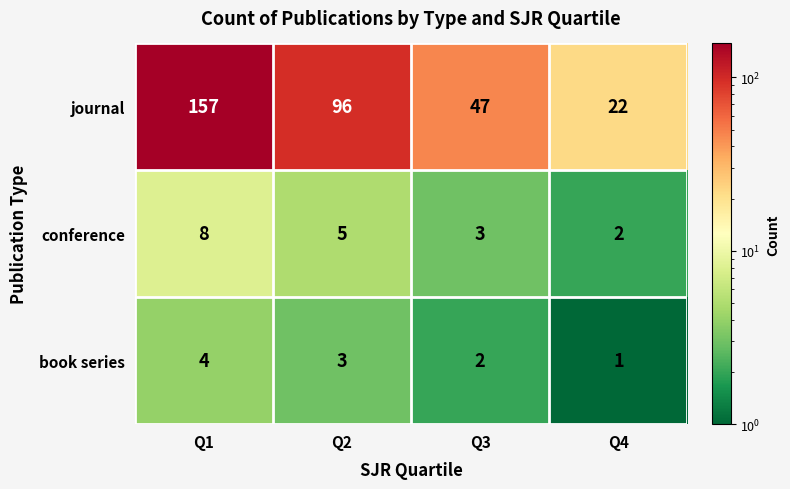

What is the minimum value shown in the chart?

1